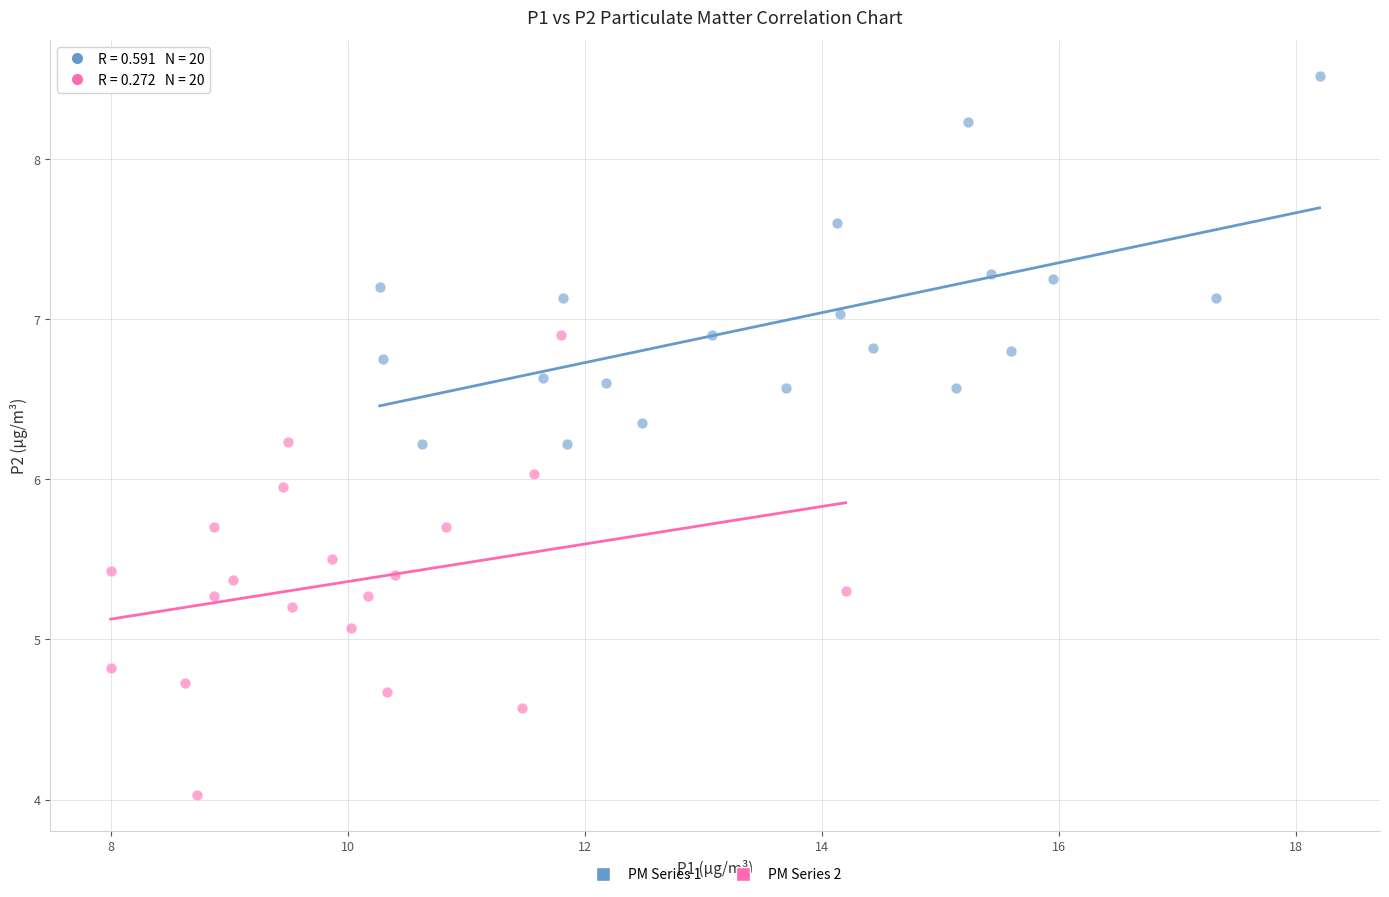

Which series contains the lowest Y value?

PM Series 2